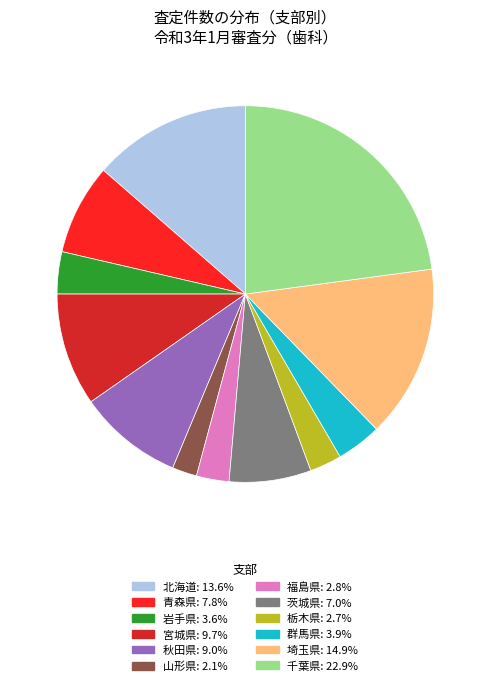

Which has a higher value, 秋田県 or 埼玉県?

埼玉県